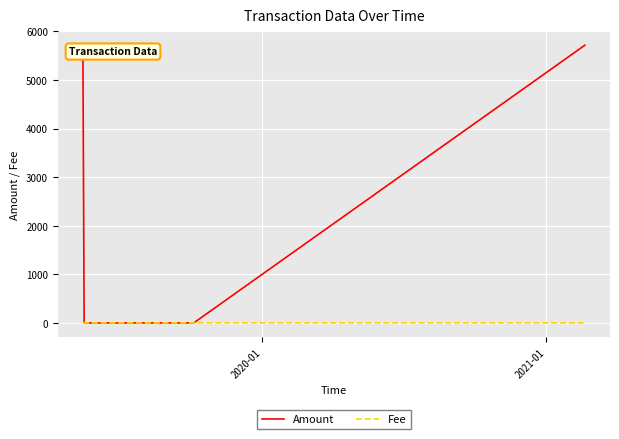

At how many categories does at least one series exceed 2886?

2